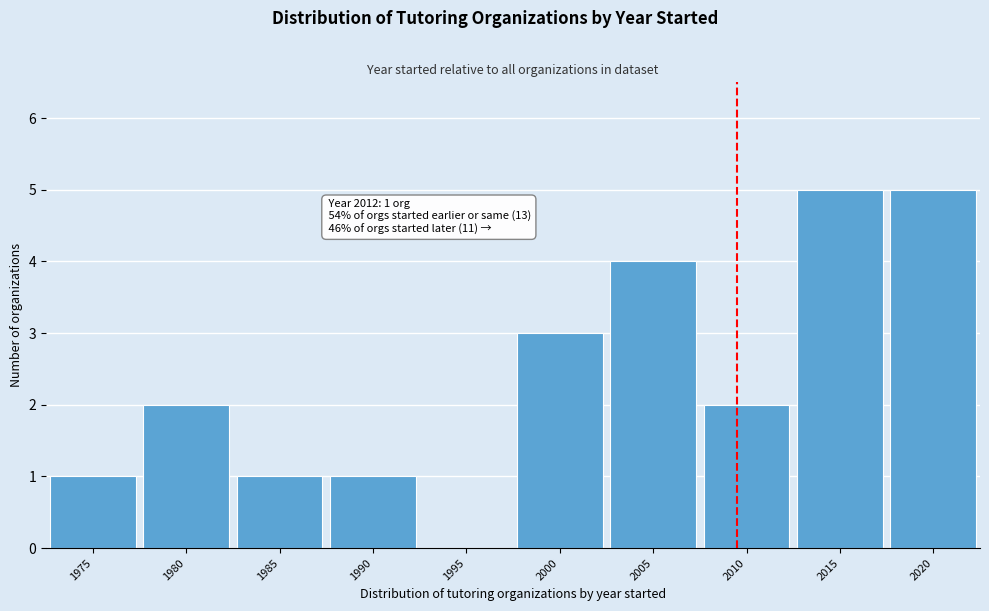

Reading left to right, transcribe all the data shown in this chart.

1975=1	1980=2	1985=1	1990=1	1995=0	2000=3	2005=4	2010=2	2015=5	2020=5